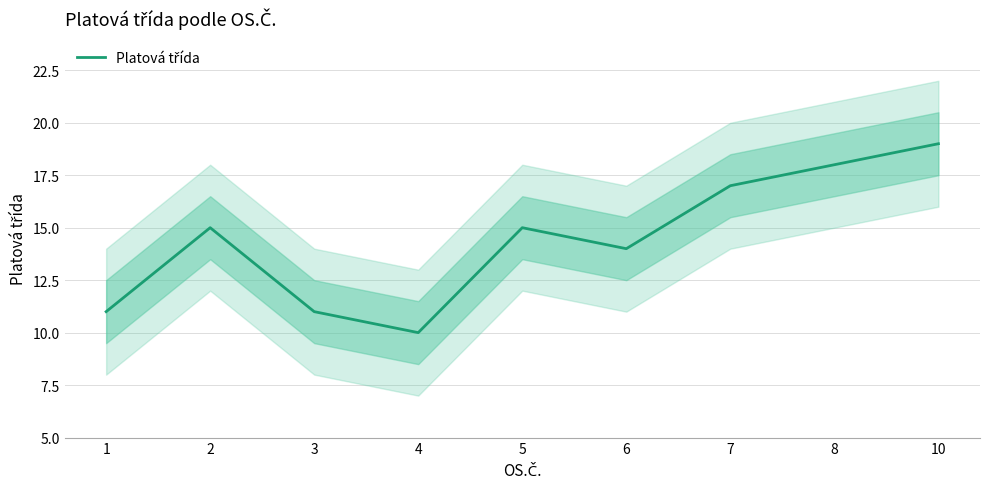

What is the maximum value shown in the chart?

19